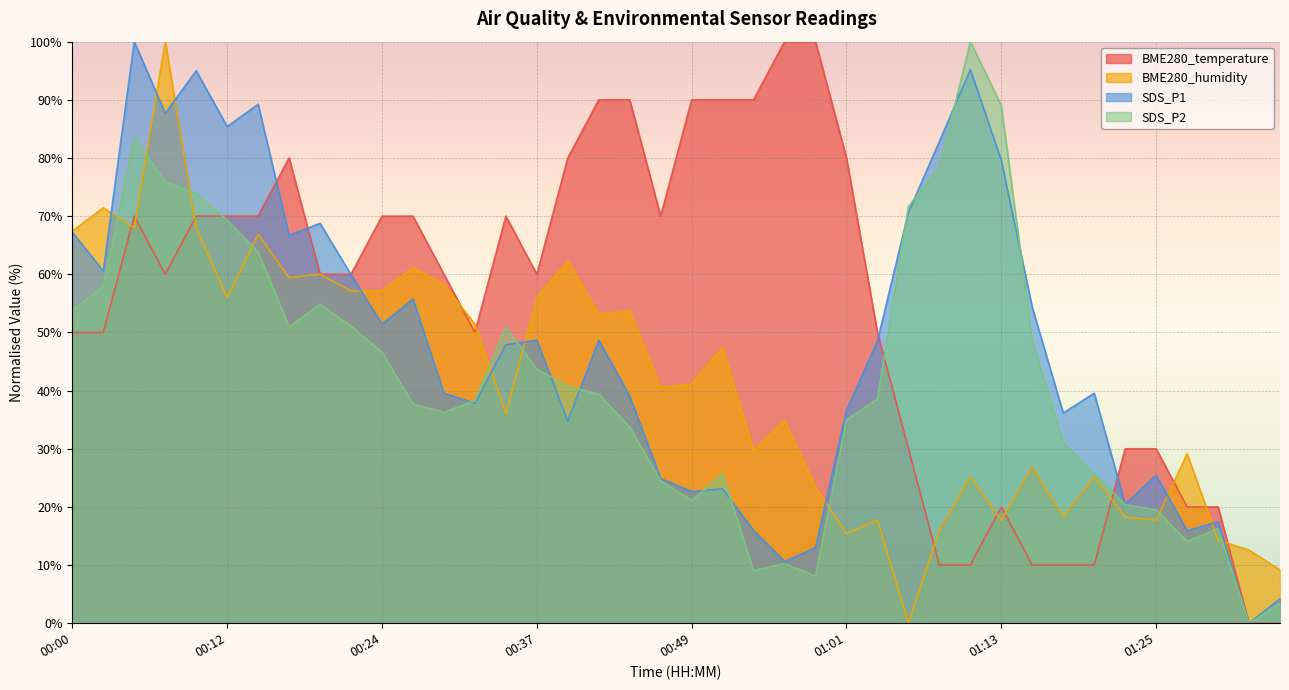

Which has a higher value, 01:08 or 01:28?

01:28